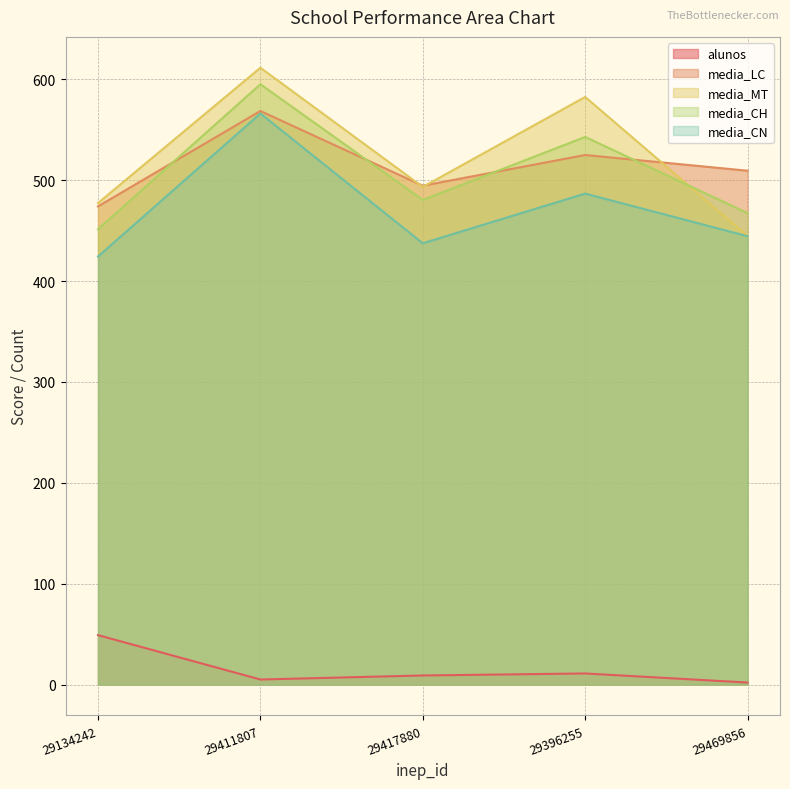

How many interior local peaks does the media_CH series have?

2